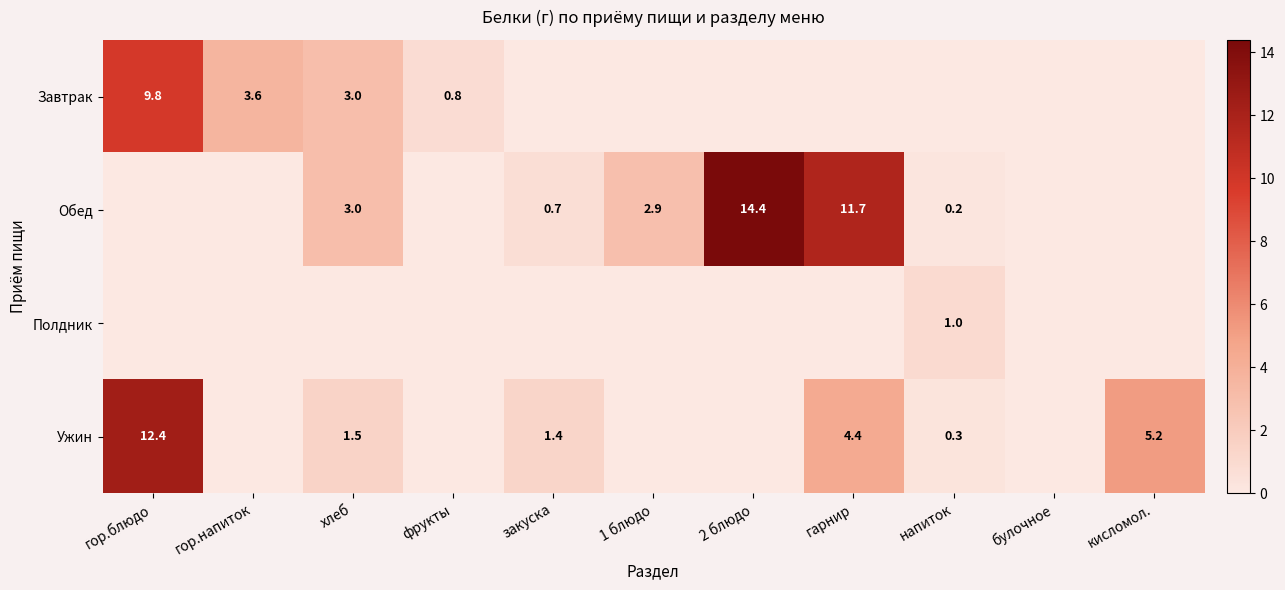

The Ужин series shows 4.4 at гарнир. True or false?

True